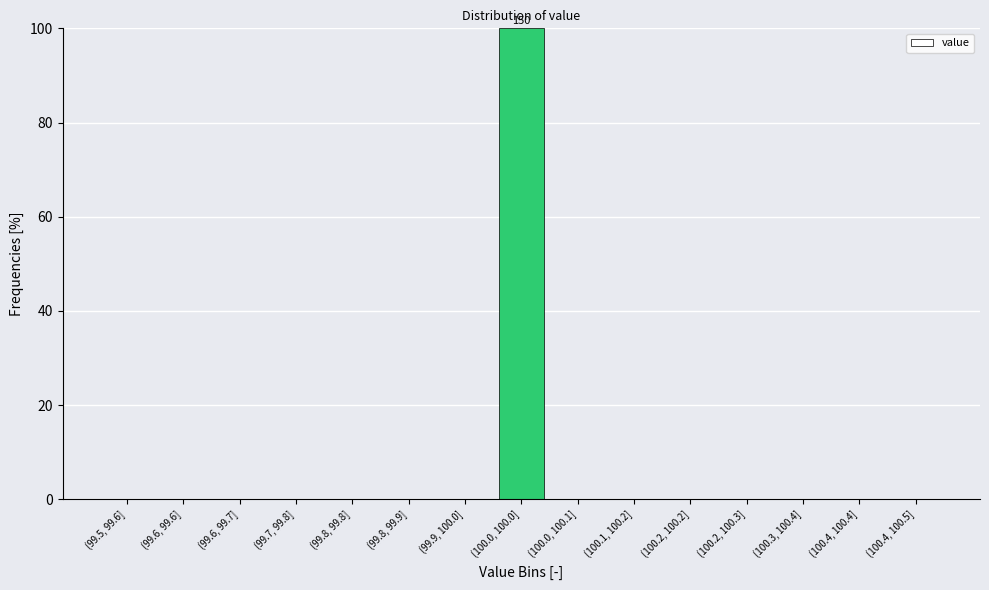

Reading left to right, extract all data points from this chart.

(99.5, 99.6]=0	(99.6, 99.6]=0	(99.6, 99.7]=0	(99.7, 99.8]=0	(99.8, 99.8]=0	(99.8, 99.9]=0	(99.9, 100.0]=0	(100.0, 100.0]=100	(100.0, 100.1]=0	(100.1, 100.2]=0	(100.2, 100.2]=0	(100.2, 100.3]=0	(100.3, 100.4]=0	(100.4, 100.4]=0	(100.4, 100.5]=0